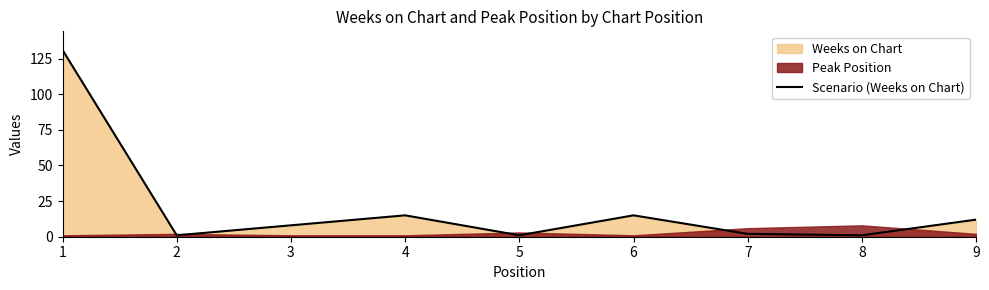

Where is the first local minimum?

2